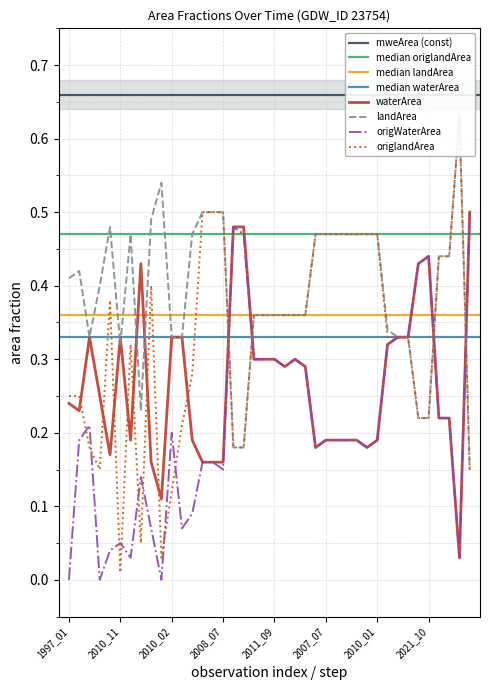

At 2014_07, list the series in order from largest to smallest.

landArea, origlandArea, waterArea, origWaterArea